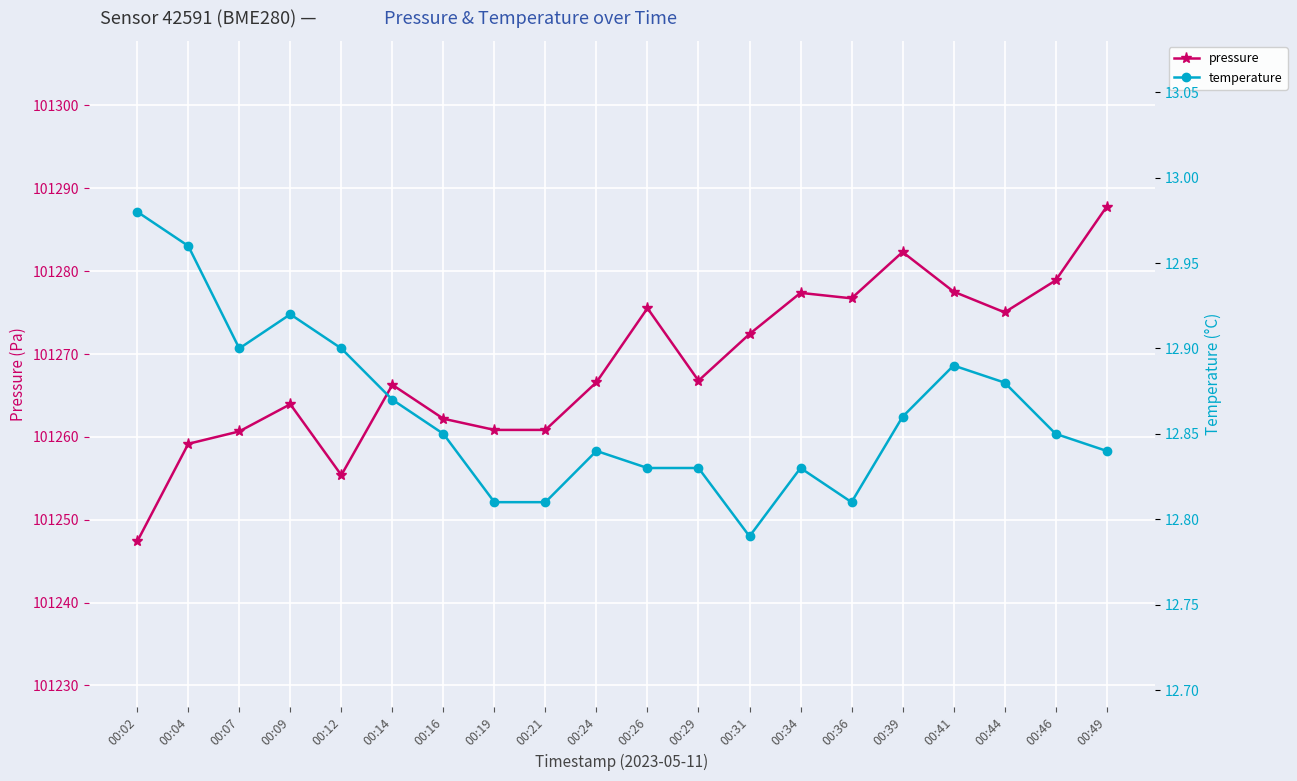

Is it true that pressure equals 101276.7 at 00:36?

True